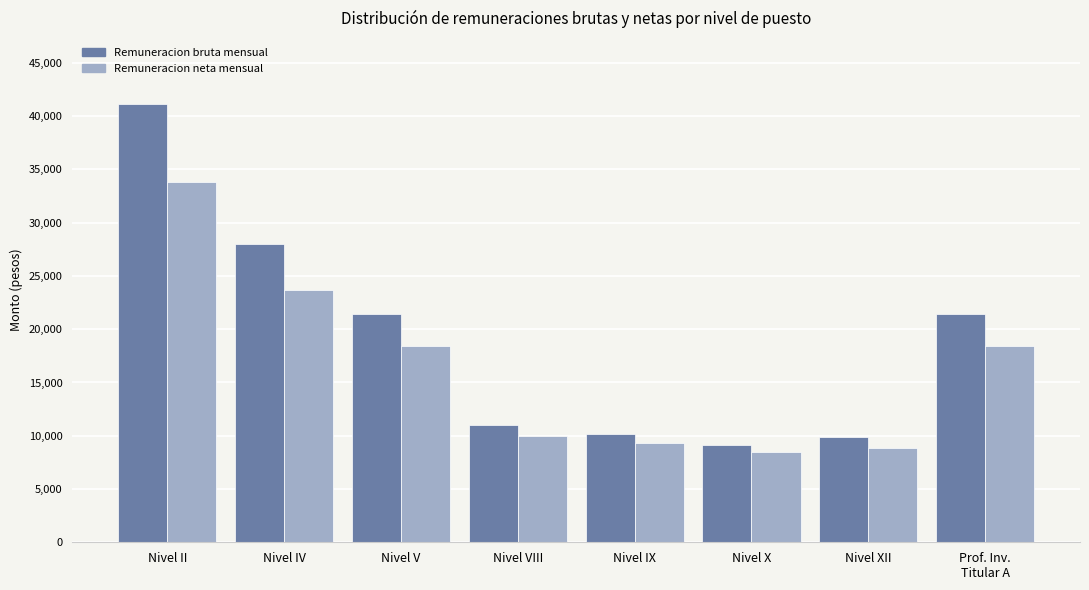

What is the highest value of the Remuneracion neta mensual series?

33794